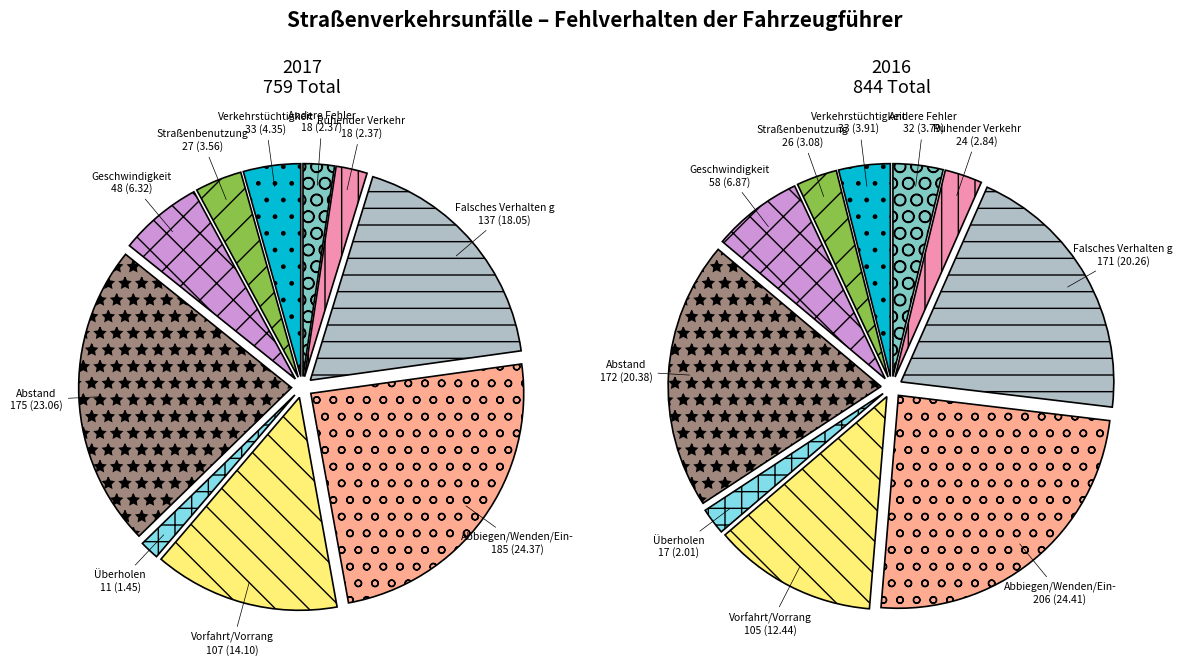

To the nearest percent, what is the difference between the largest and smallest slice percentages?

23%